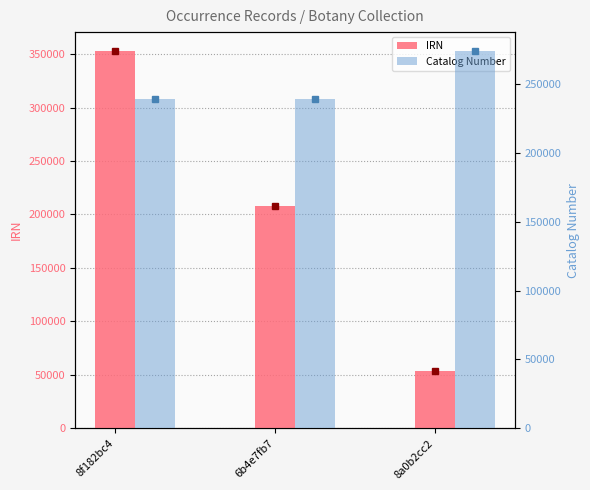

Reading left to right, extract all data points from this chart.

IRN: 352904	207445	53852
Catalog Number: 239067	239077	273849